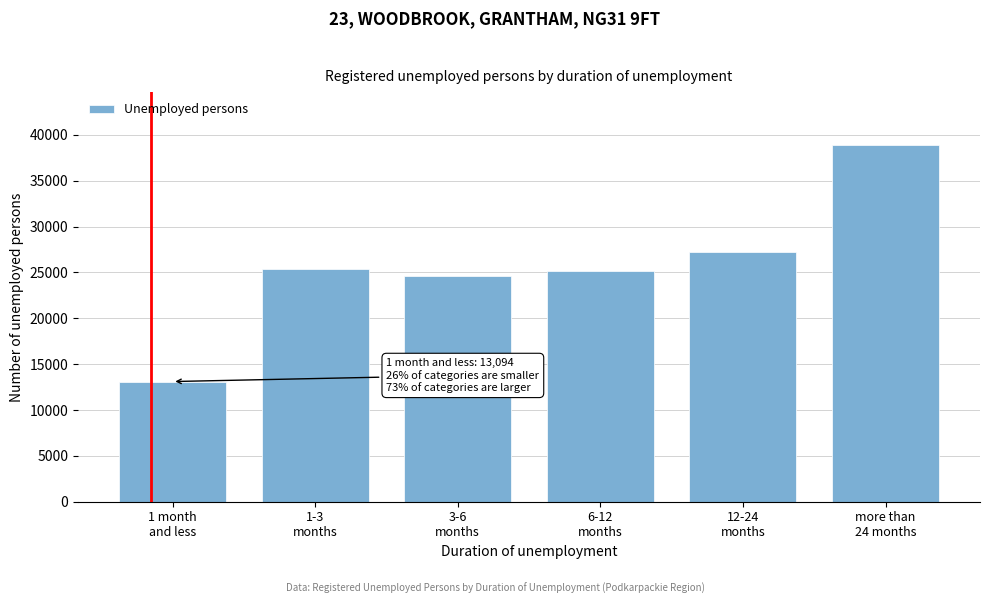

What is the value of the 5th bar from the left?

27227